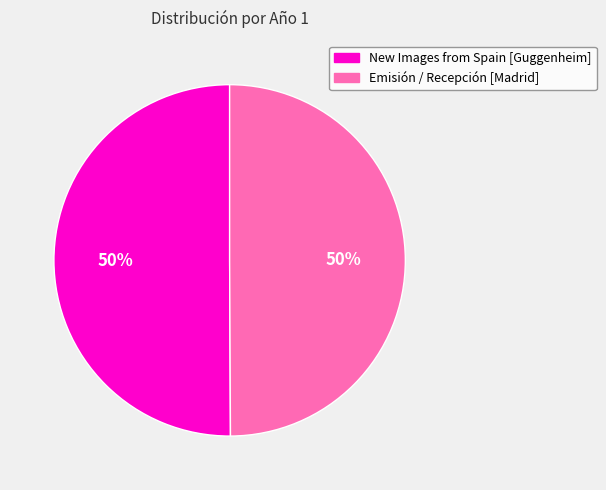

How many segments does this pie chart have?

2